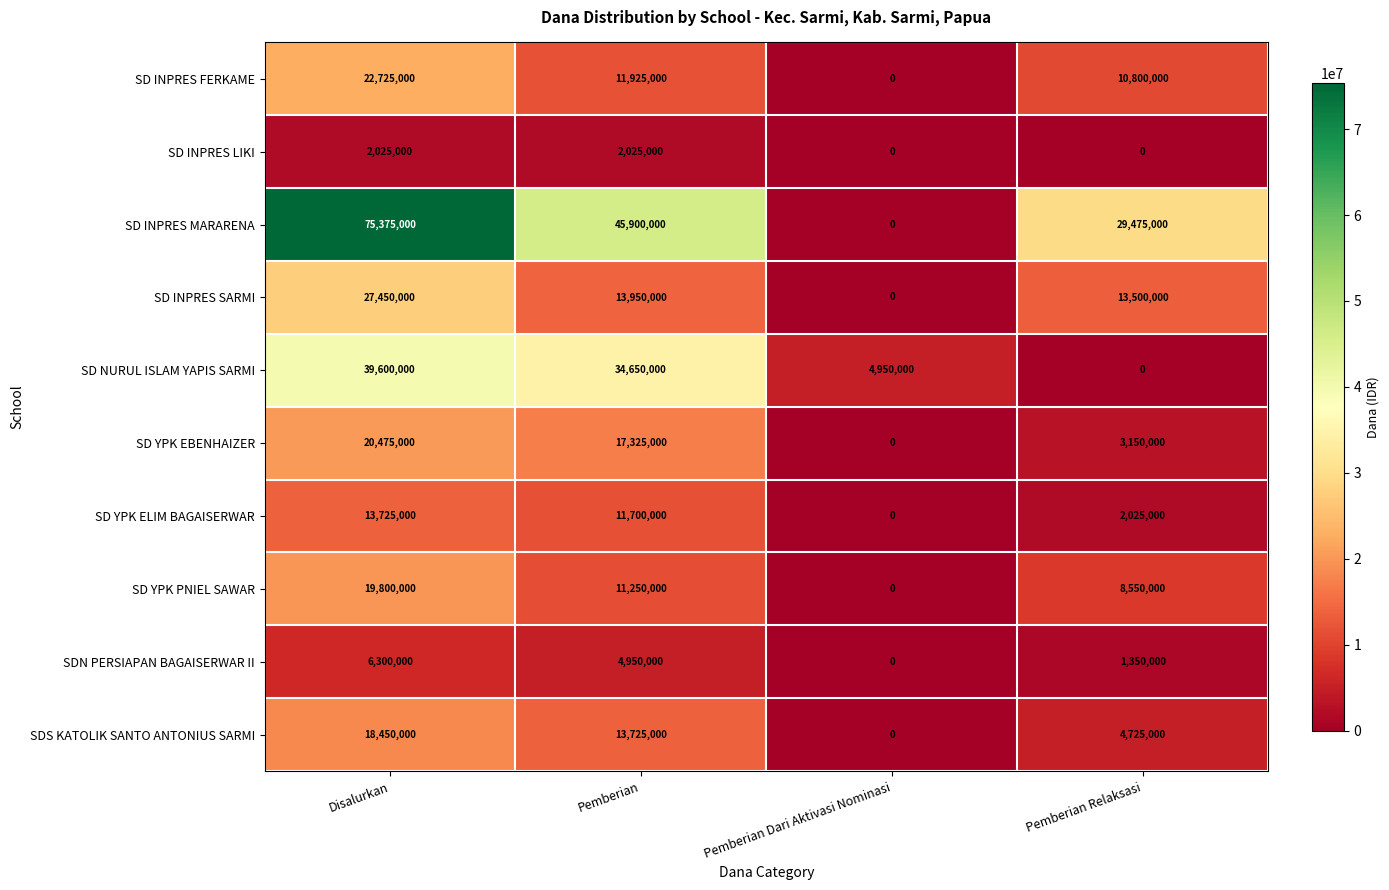

What is the total value across all series at Pemberian Relaksasi?

73575000